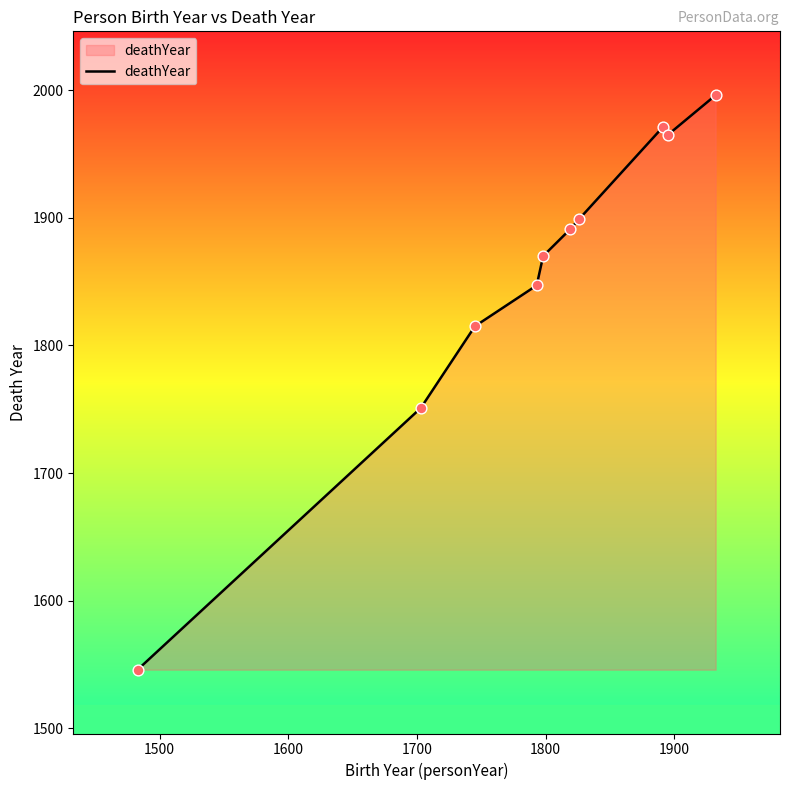

What is the maximum value shown in the chart?

1996